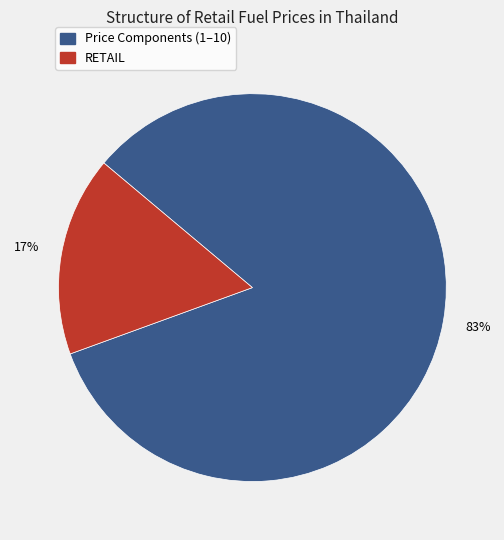

Is there any slice that represents more than half of the pie?

Yes